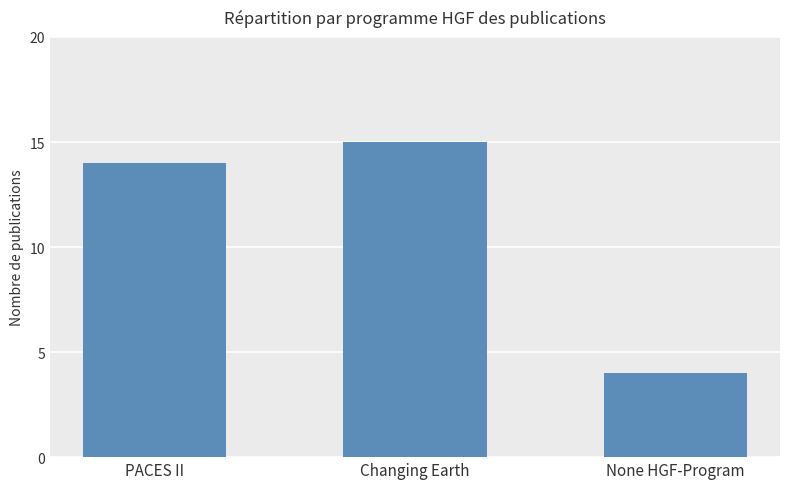

What position from the left is Changing Earth?

2